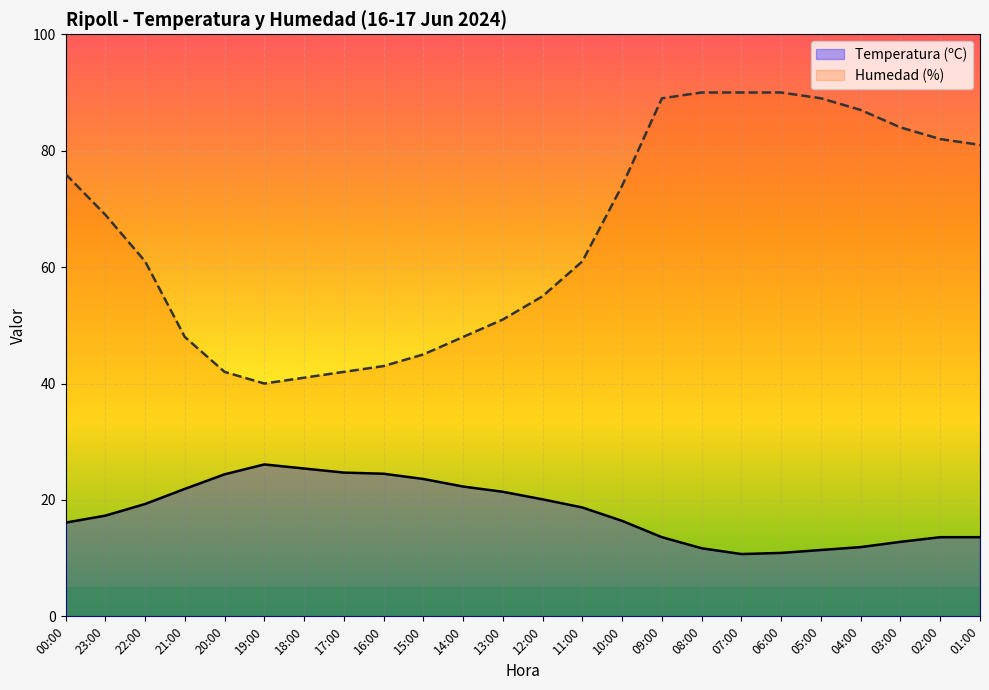

Rank the series by their average value, from lowest to highest.

Temperatura (ºC), Humedad (%)